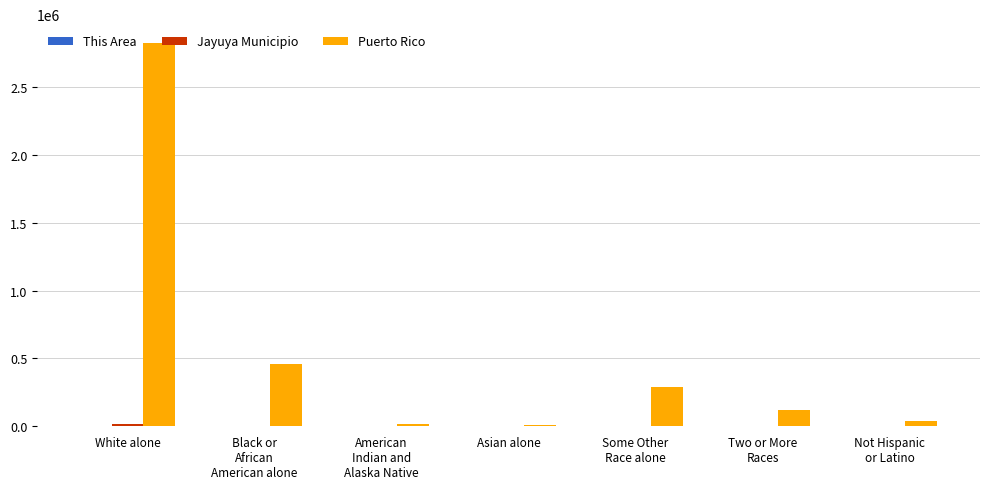

Is it true that Puerto Rico equals 135794 at Black or
African
American alone?

False